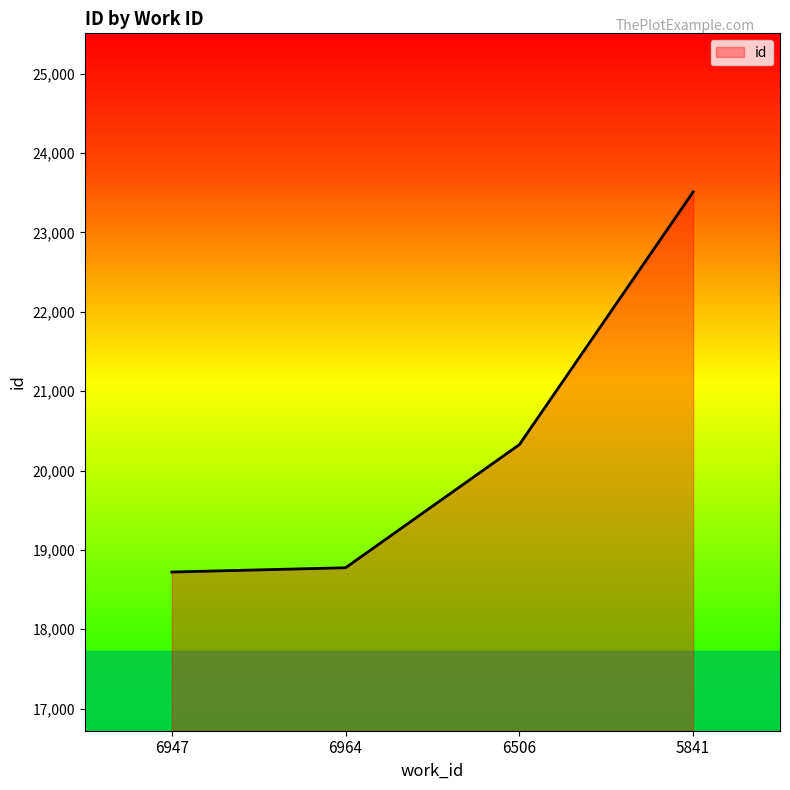

What is the sum of all values?

81332